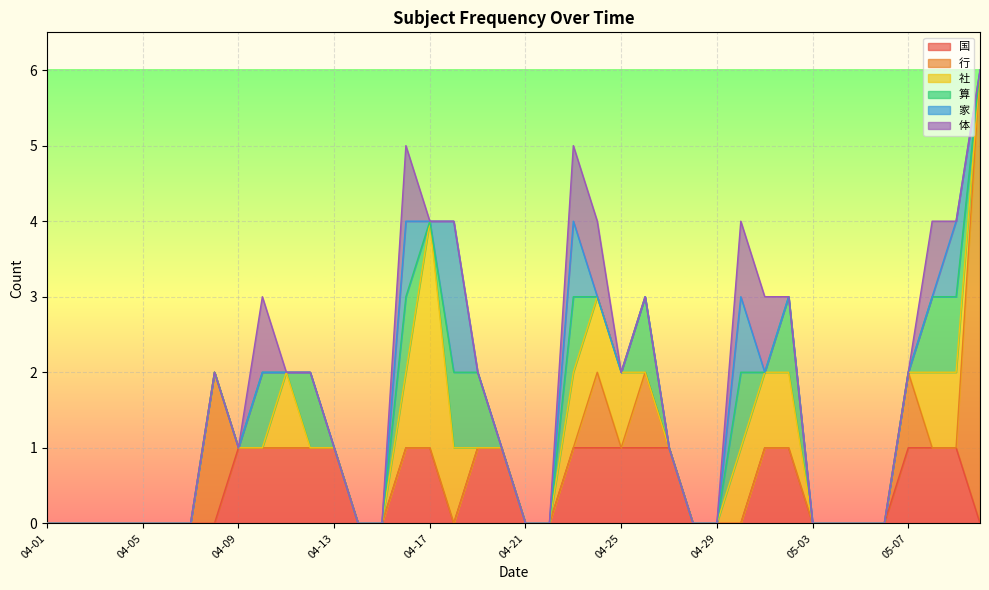

True or false: 行 has a value of 2 at 04-15.

False